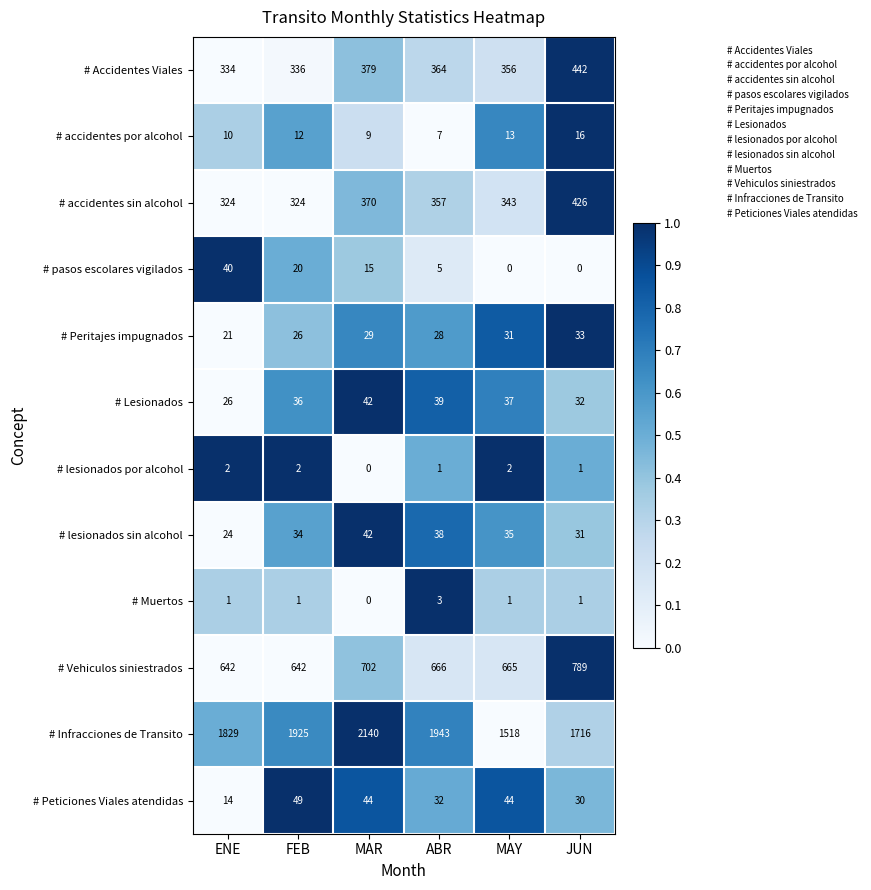

How many # lesionados por alcohol values are between 1 and 2?

5